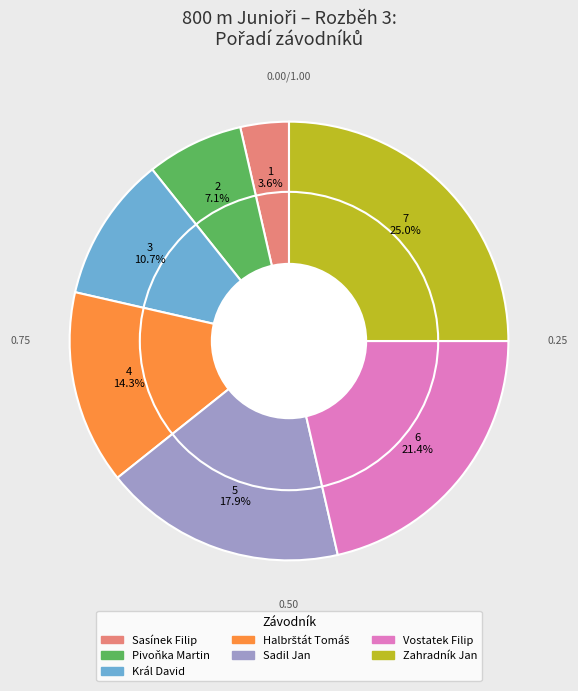

Between Sasínek Filip and Pivoňka Martin, which is larger?

Pivoňka Martin